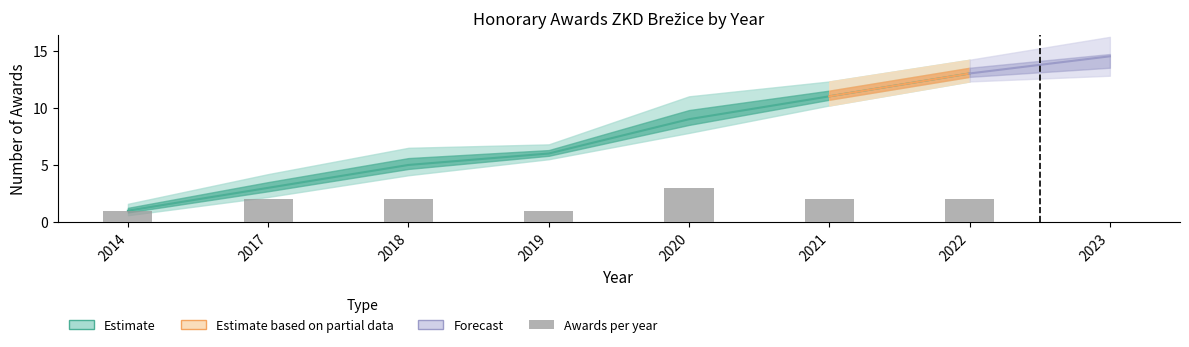

What is the minimum value shown in the chart?

1